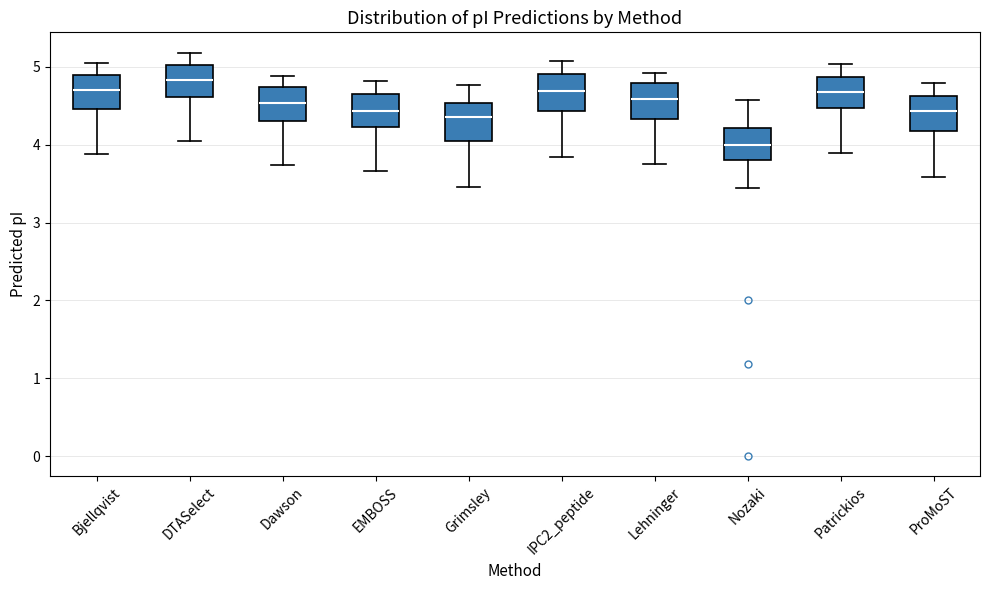

Where does the median line of the box for ProMoST sit on the y-axis? The values are not printed on the chart, so give them approximately, as read against the axis.

4.4